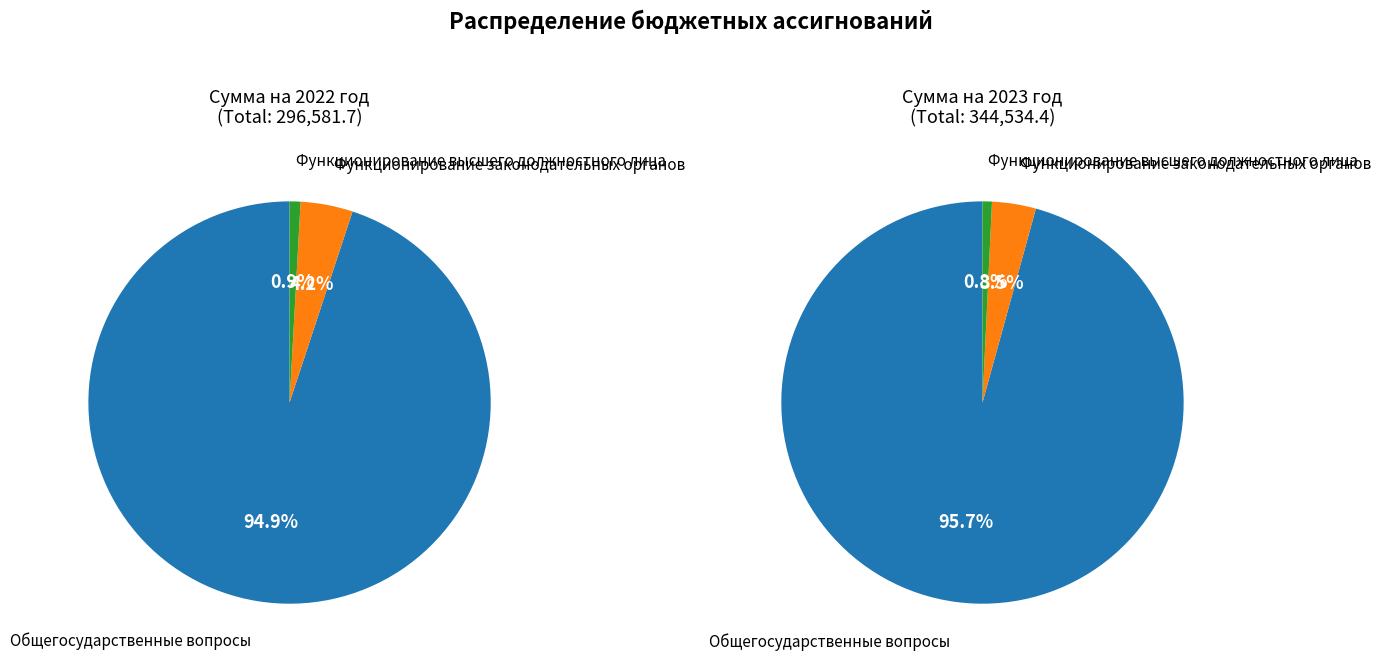

Does any single category account for the majority?

Yes